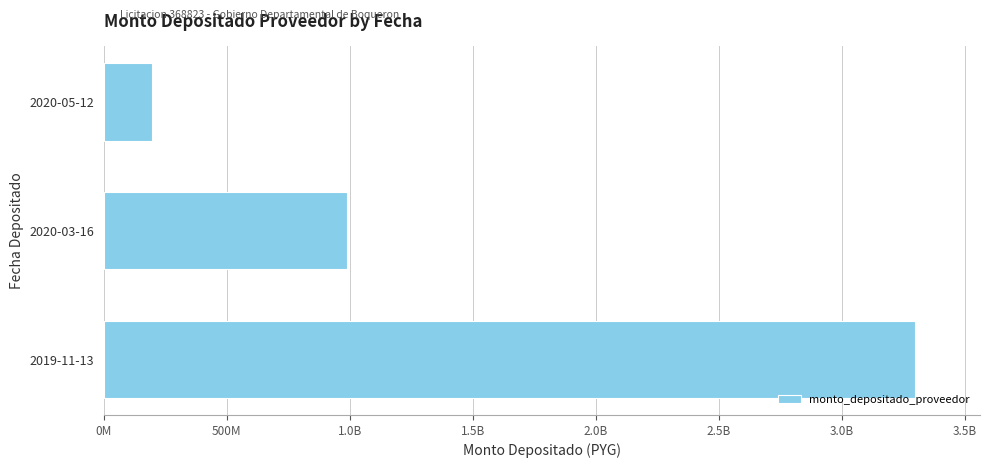

Are the bars horizontal?

Yes